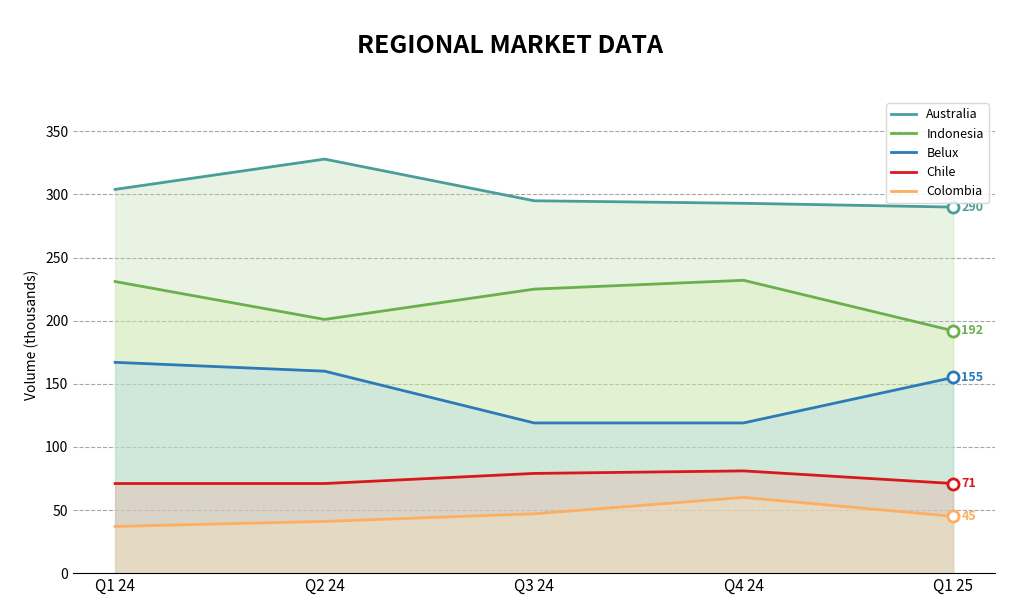

True or false: Colombia and Chile cross at least once.

False